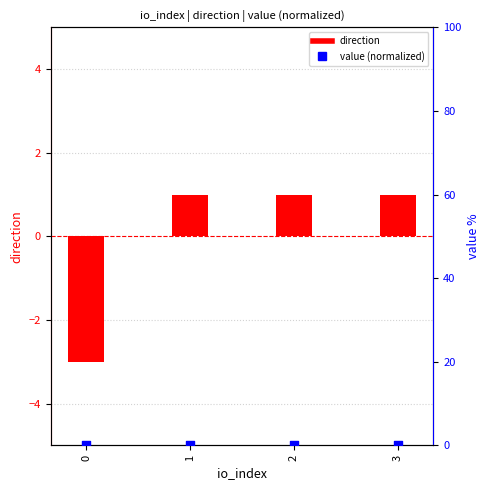

Which series contains the lowest Y value?

direction